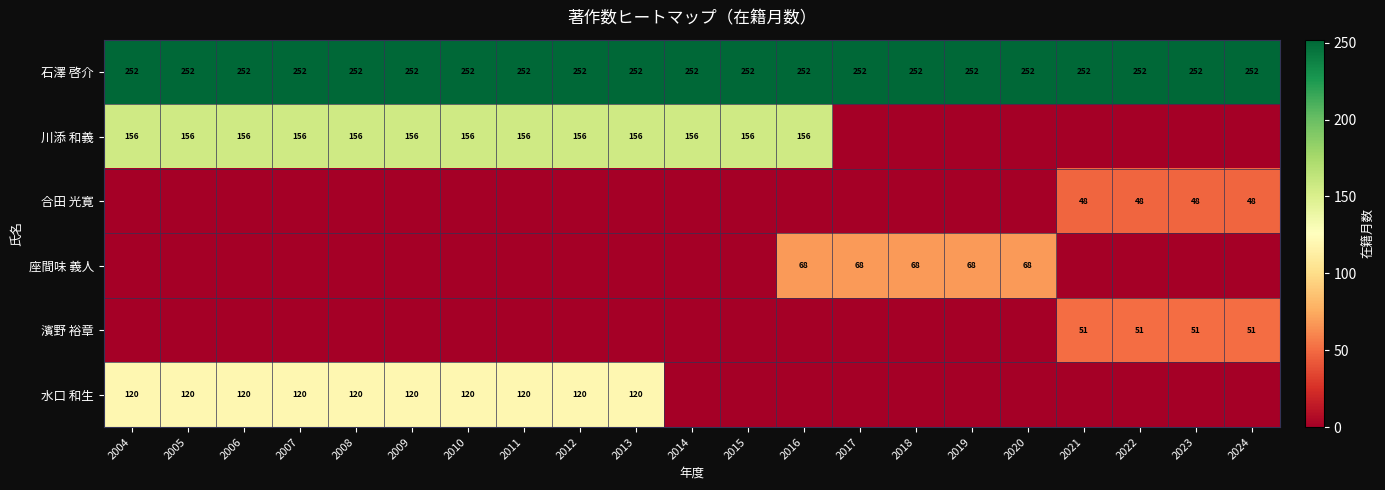

Is it true that 水口 和生 equals 166 at 2006?

False